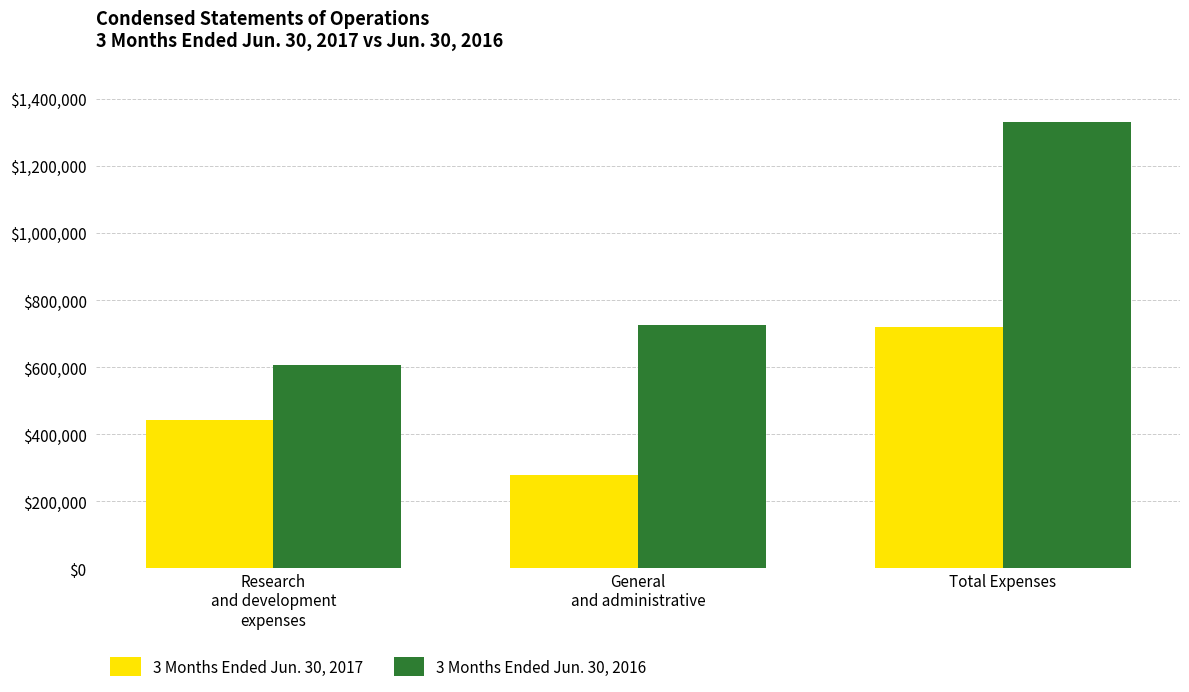

How many bars are there in total?

6